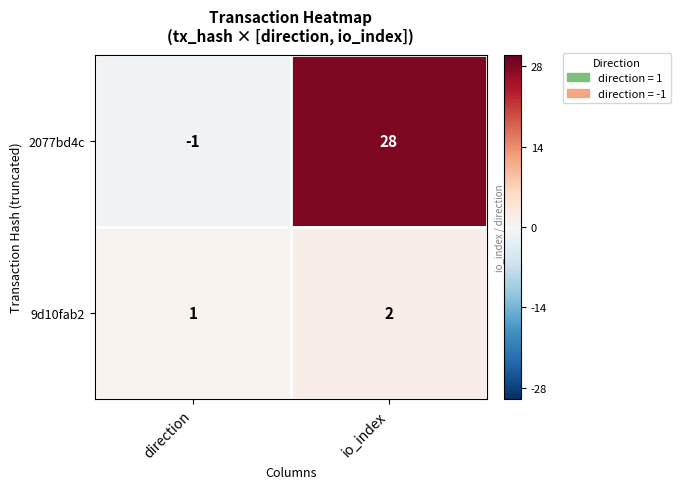

Which series has the largest total across all categories?

2077bd4c